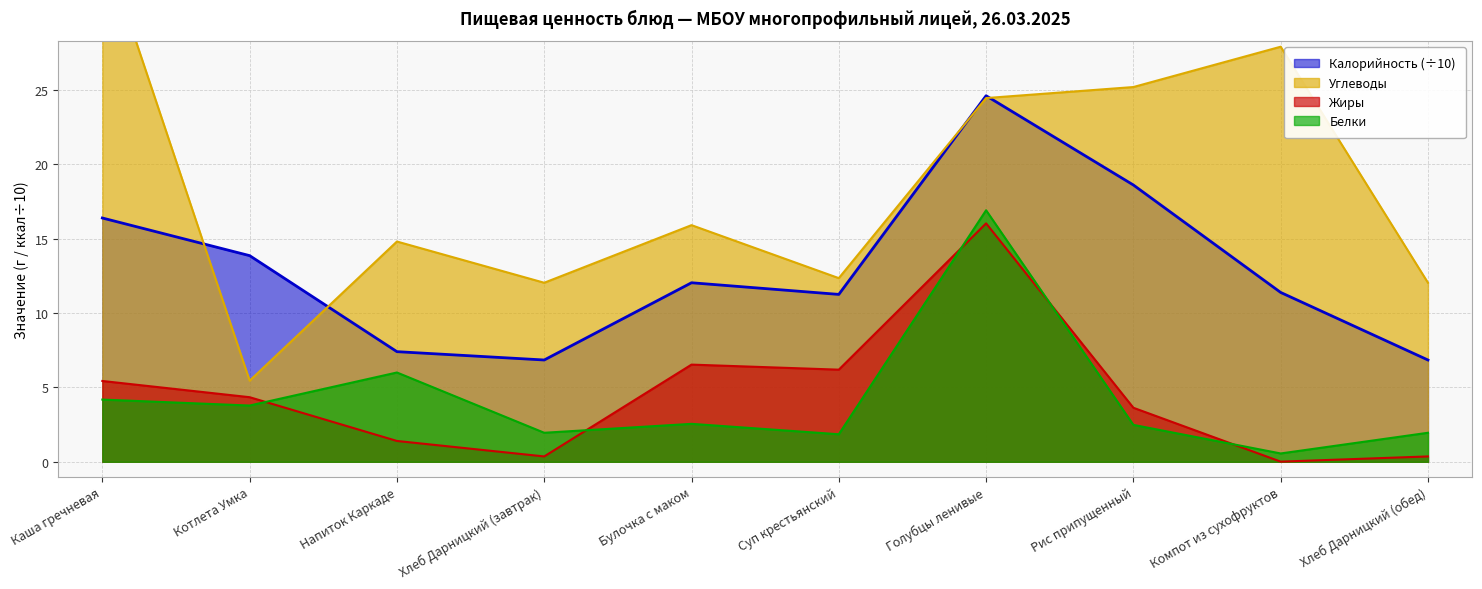

At which label does Углеводы reach its peak?

Каша гречневая